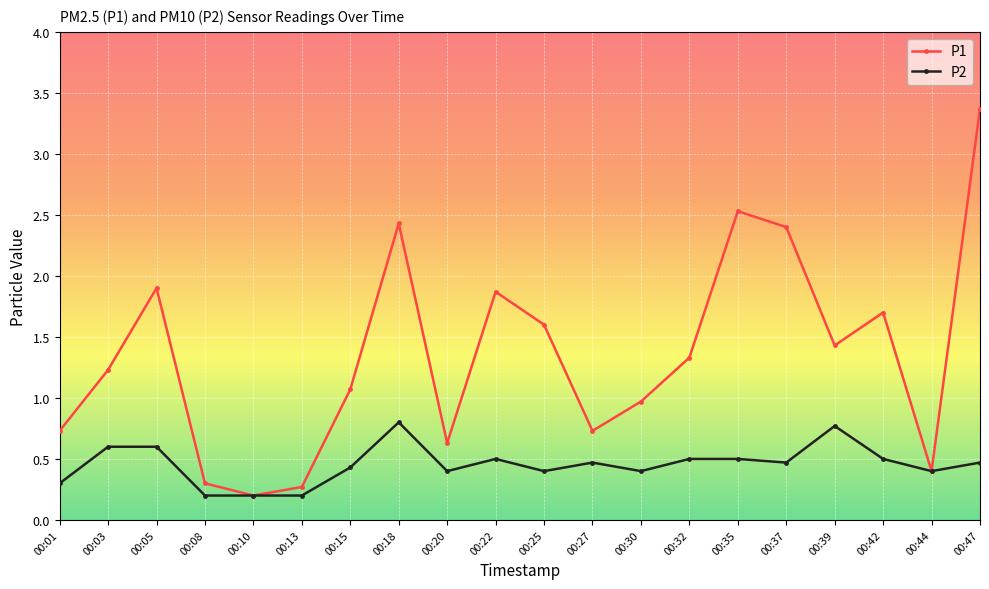

At which category does P1 reach its first local valley?

00:10